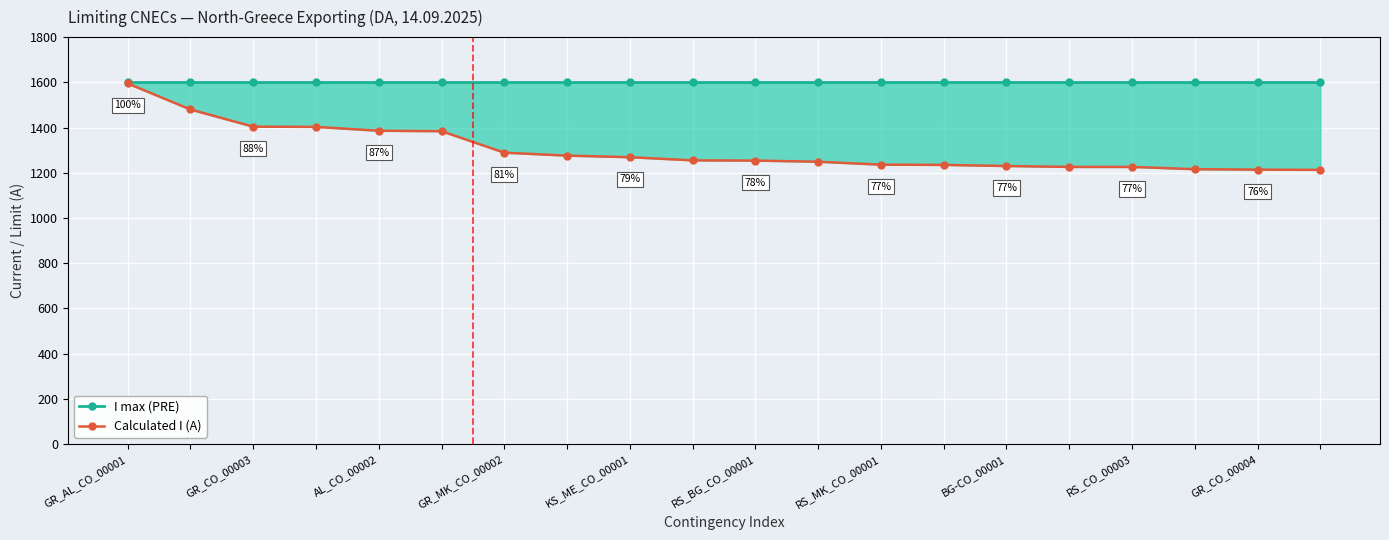

Between GR_CO_00004 and 15, which series saw the biggest shift?

Calculated I (A)